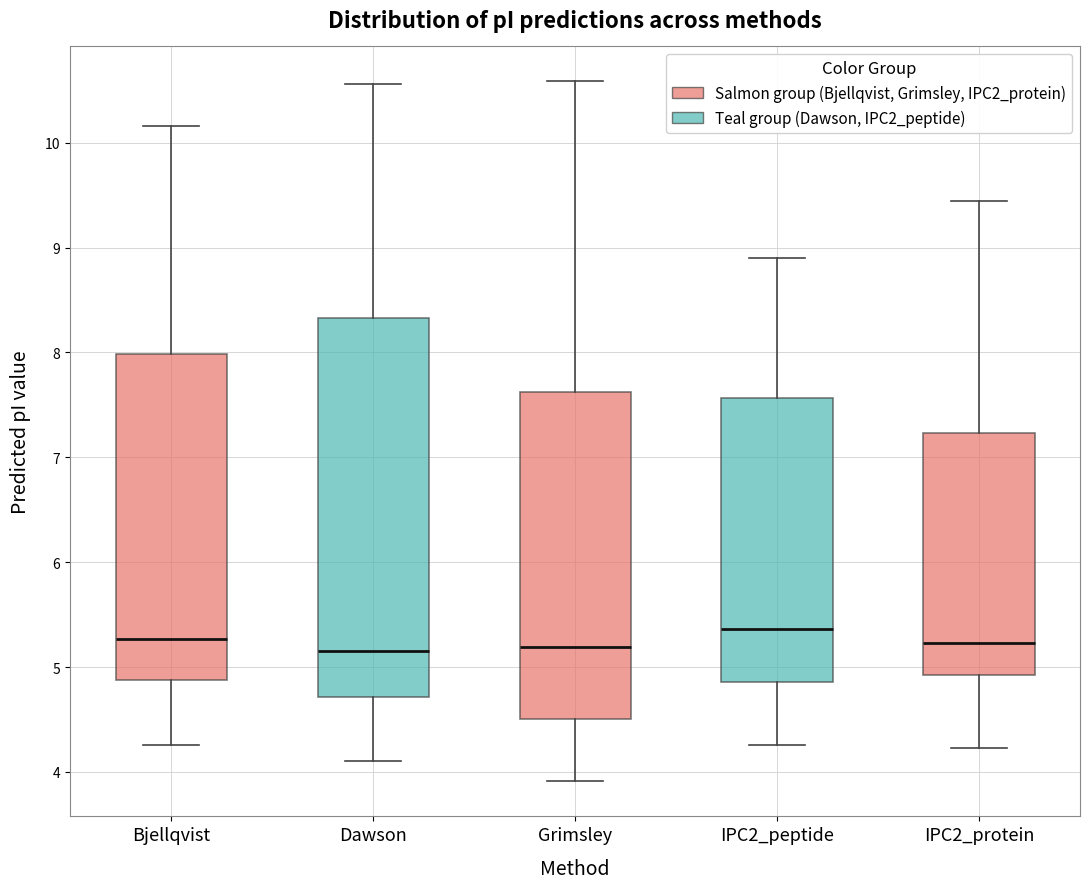

Reading left to right, transcribe this box plot: for each box, give where its median line is, the range the box spans, and where its two whiskers end, as read against the y-axis. The values are not printed on the chart, so give them approximately, as read against the axis.

Bjellqvist: median 5.3, box 4.9 to 8.0, whiskers 4.3 to 10.2
Dawson: median 5.1, box 4.7 to 8.3, whiskers 4.1 to 10.6
Grimsley: median 5.2, box 4.5 to 7.6, whiskers 3.9 to 10.6
IPC2_peptide: median 5.4, box 4.9 to 7.6, whiskers 4.3 to 8.9
IPC2_protein: median 5.2, box 4.9 to 7.2, whiskers 4.2 to 9.4